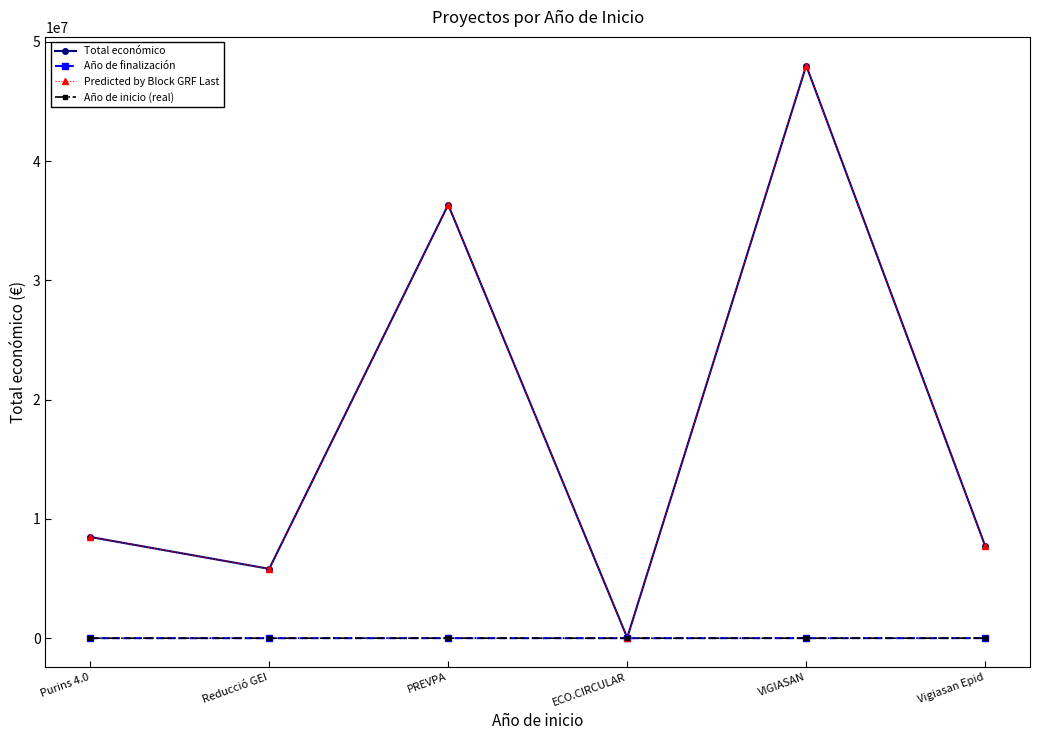

Where is Predicted by Block GRF Last nearest to the value 24029243?

PREVPA